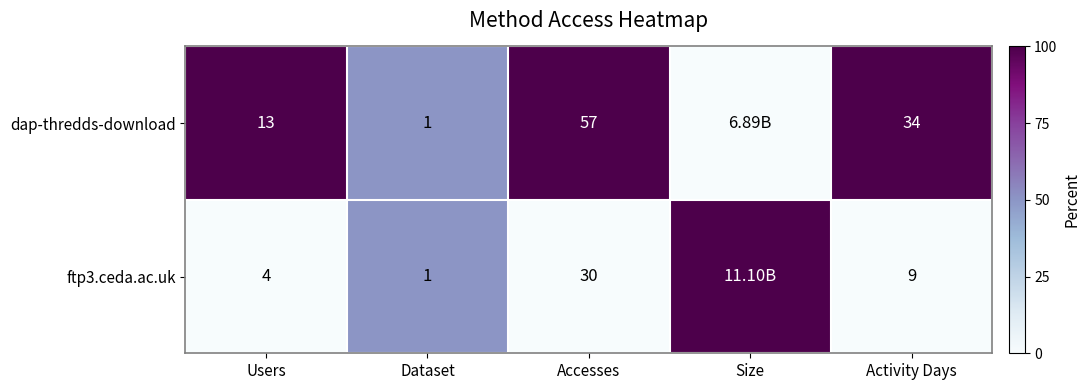

Which series has the largest range (max minus min)?

dap-thredds-download